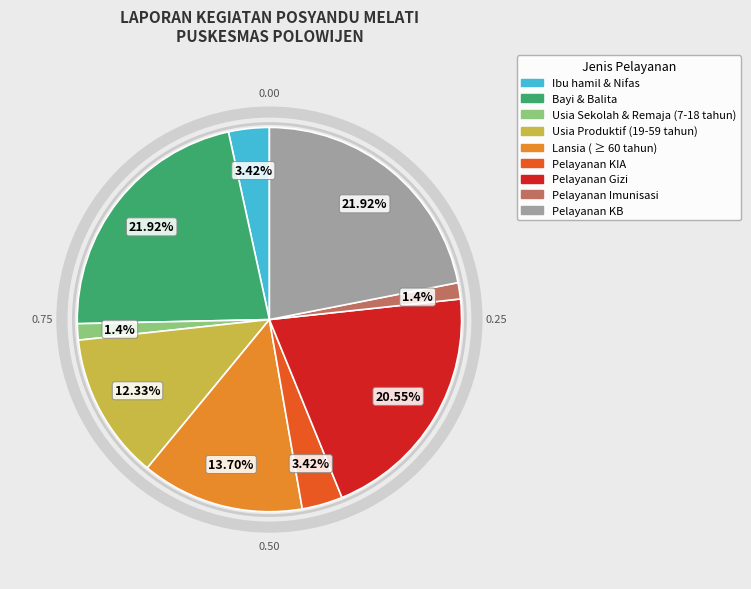

To the nearest percent, what percentage of the pie is Pelayanan Imunisasi?

1%